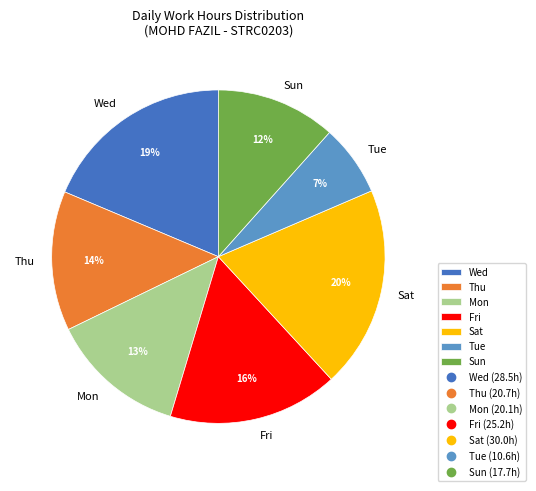

Does any single category account for the majority?

No